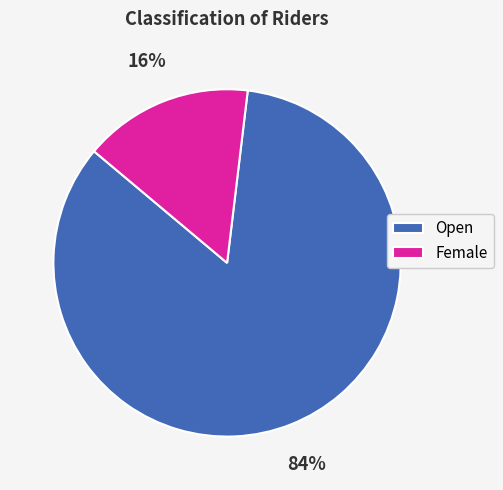

To the nearest percent, what is the combined percentage of Open and Female?

100%